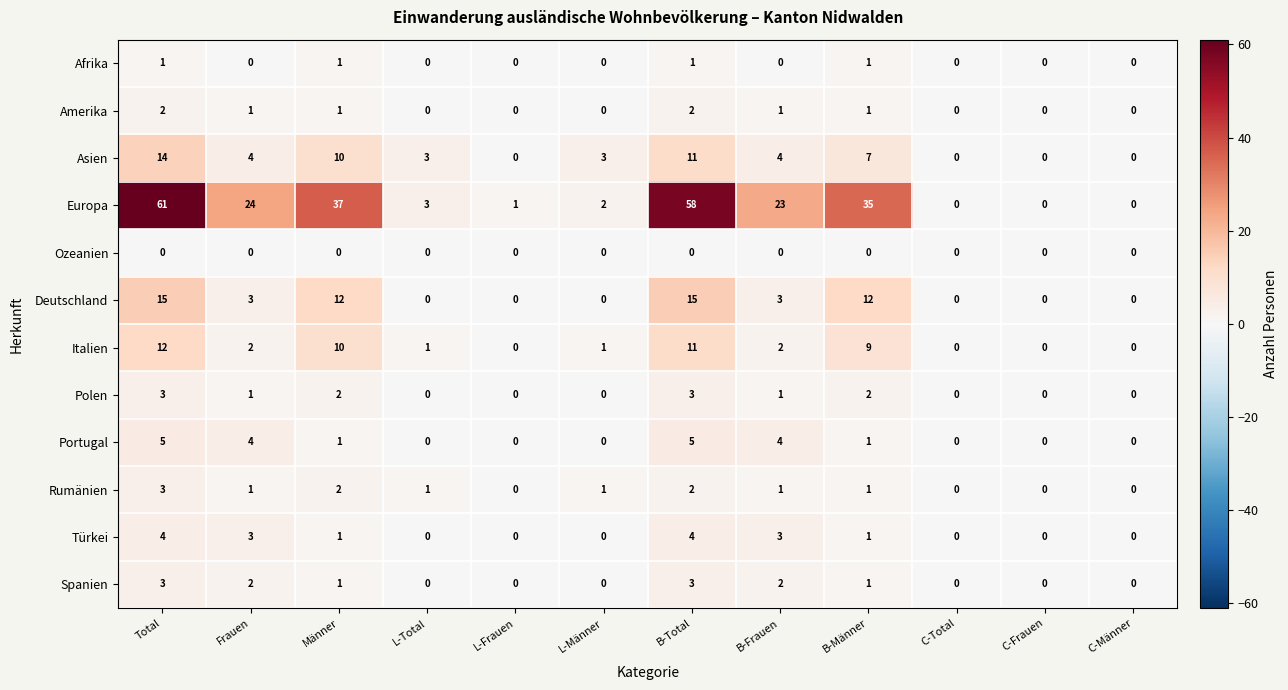

What is the spread (max minus min) of values at B-Total?

58